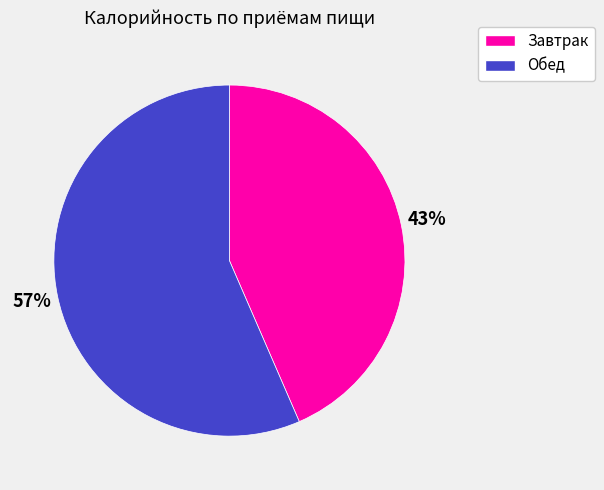

To the nearest percent, what is the combined percentage of Обед and Завтрак?

100%